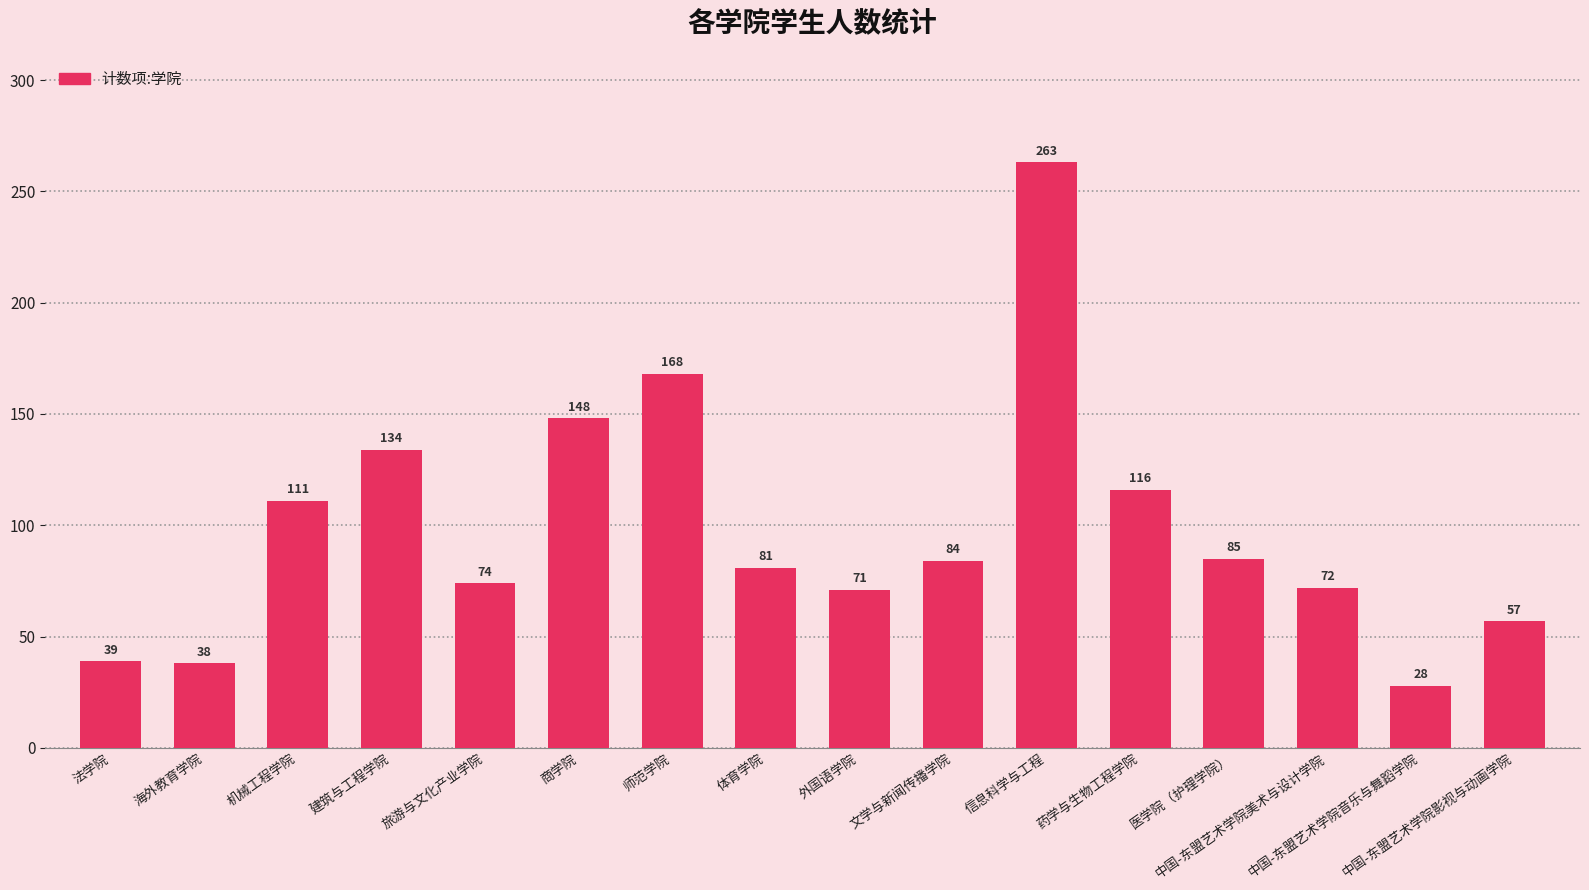

Reading left to right, transcribe all the data shown in this chart.

法学院=39	海外教育学院=38	机械工程学院=111	建筑与工程学院=134	旅游与文化产业学院=74	商学院=148	师范学院=168	体育学院=81	外国语学院=71	文学与新闻传播学院=84	信息科学与工程=263	药学与生物工程学院=116	医学院（护理学院）=85	中国-东盟艺术学院美术与设计学院=72	中国-东盟艺术学院音乐与舞蹈学院=28	中国-东盟艺术学院影视与动画学院=57